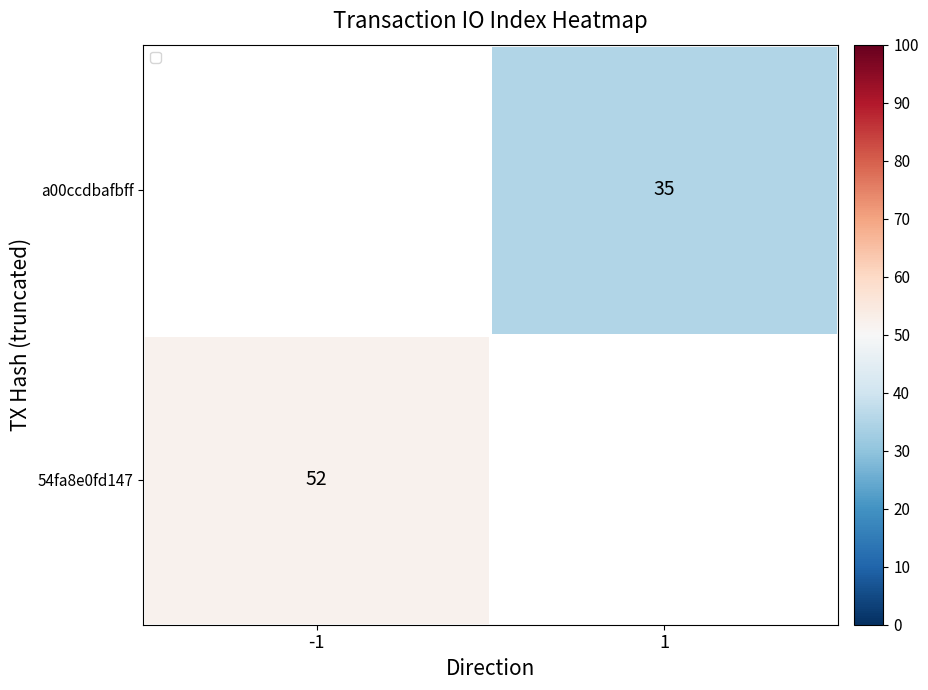

The a00ccdbafbff series shows 35 at 1. True or false?

True